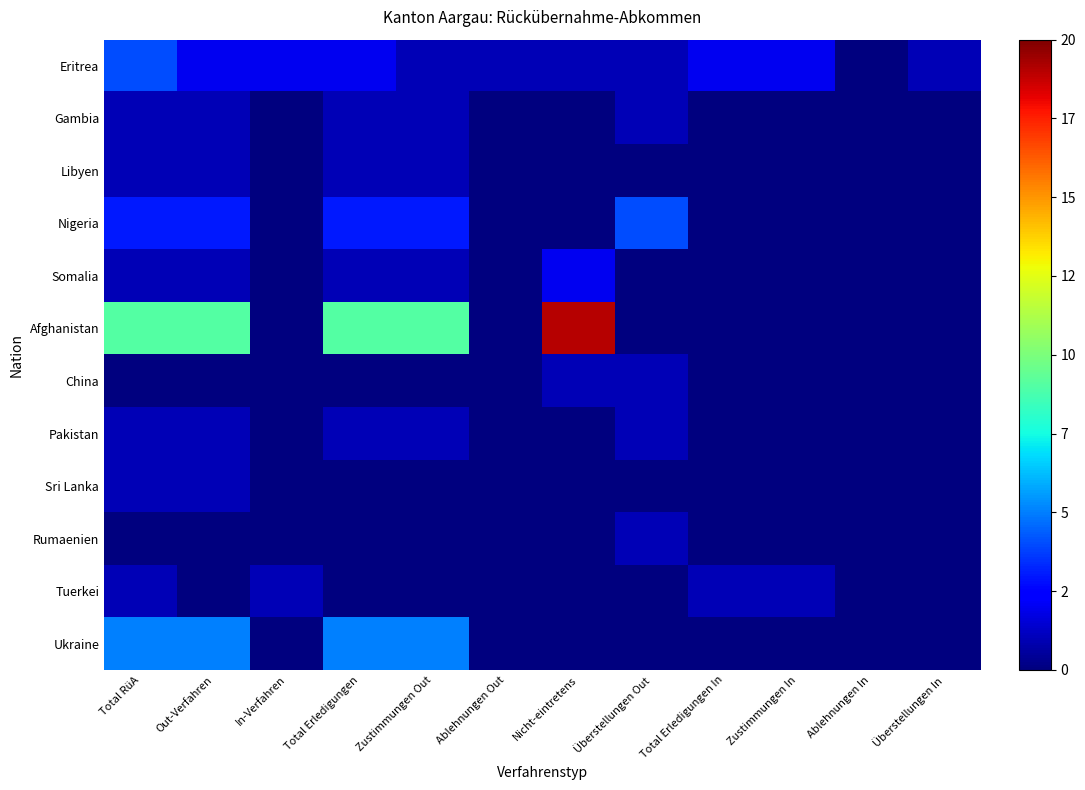

Between Total RüA and Ablehnungen Out, which series saw the biggest shift?

Afghanistan